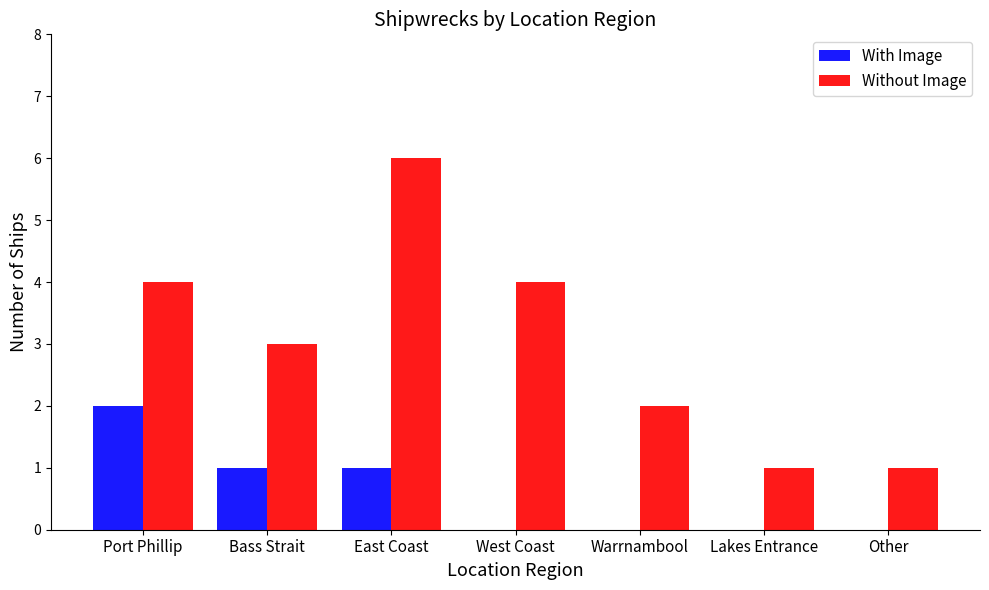

Between Bass Strait and Other, which series saw the biggest shift?

Without Image